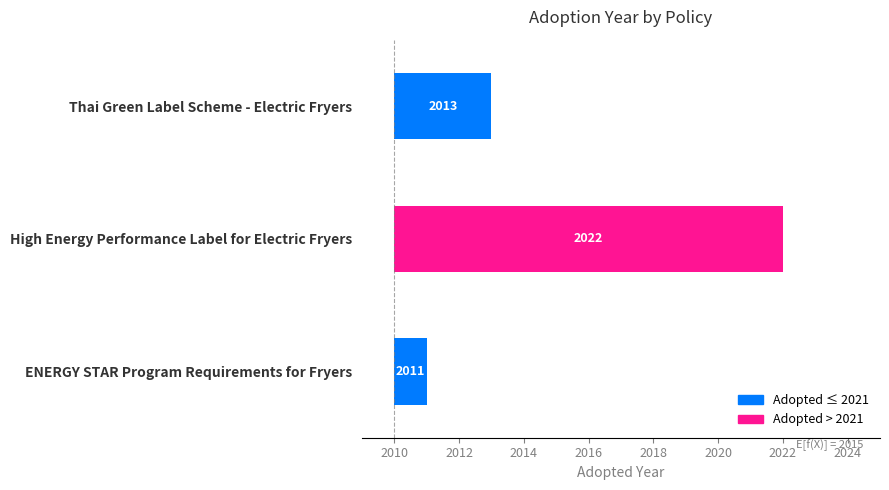

Are the bars grouped side by side (vs. stacked)?

No